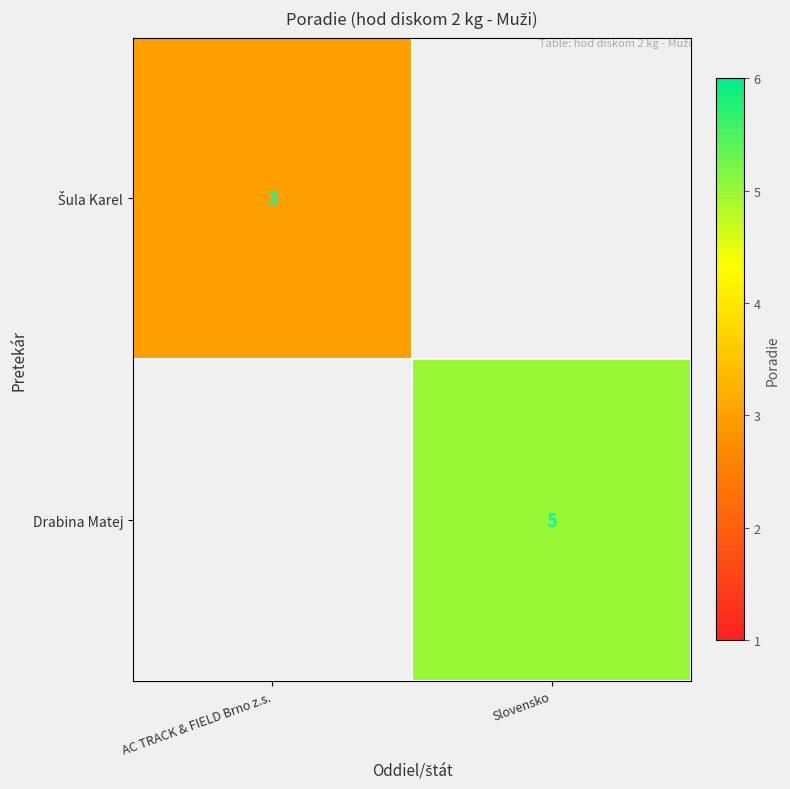

The value of Drabina Matej at Slovensko is 5. True or false?

True